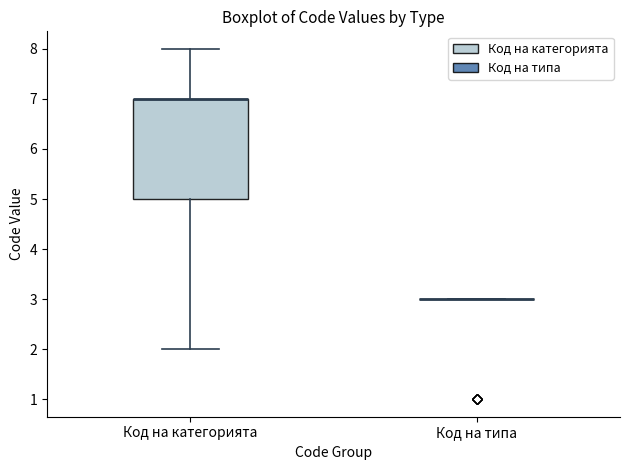

Where is the upper edge of the box for Код на категорията on the y-axis? The values are not printed on the chart, so give them approximately, as read against the axis.

7